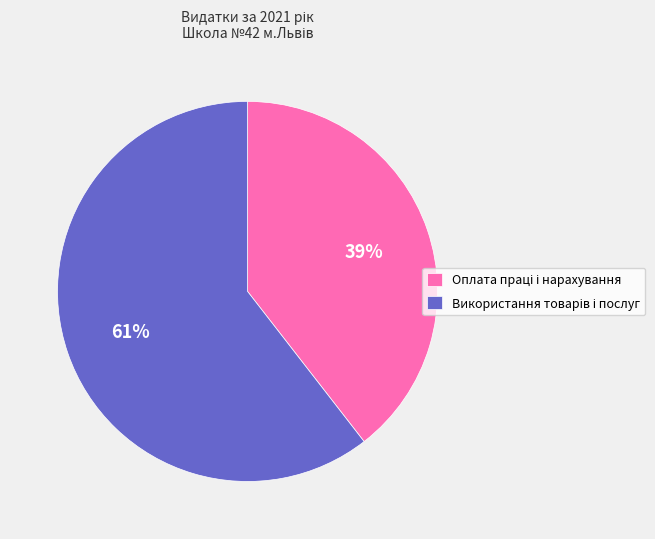

To the nearest percent, what is the average slice percentage?

50%